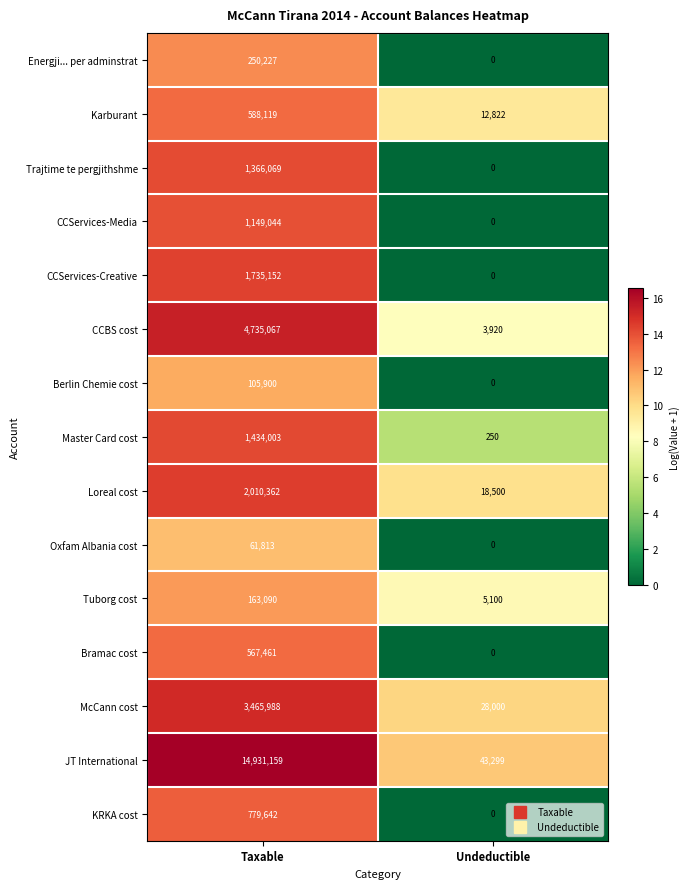

What is the total value across all series at Undeductible?

111891